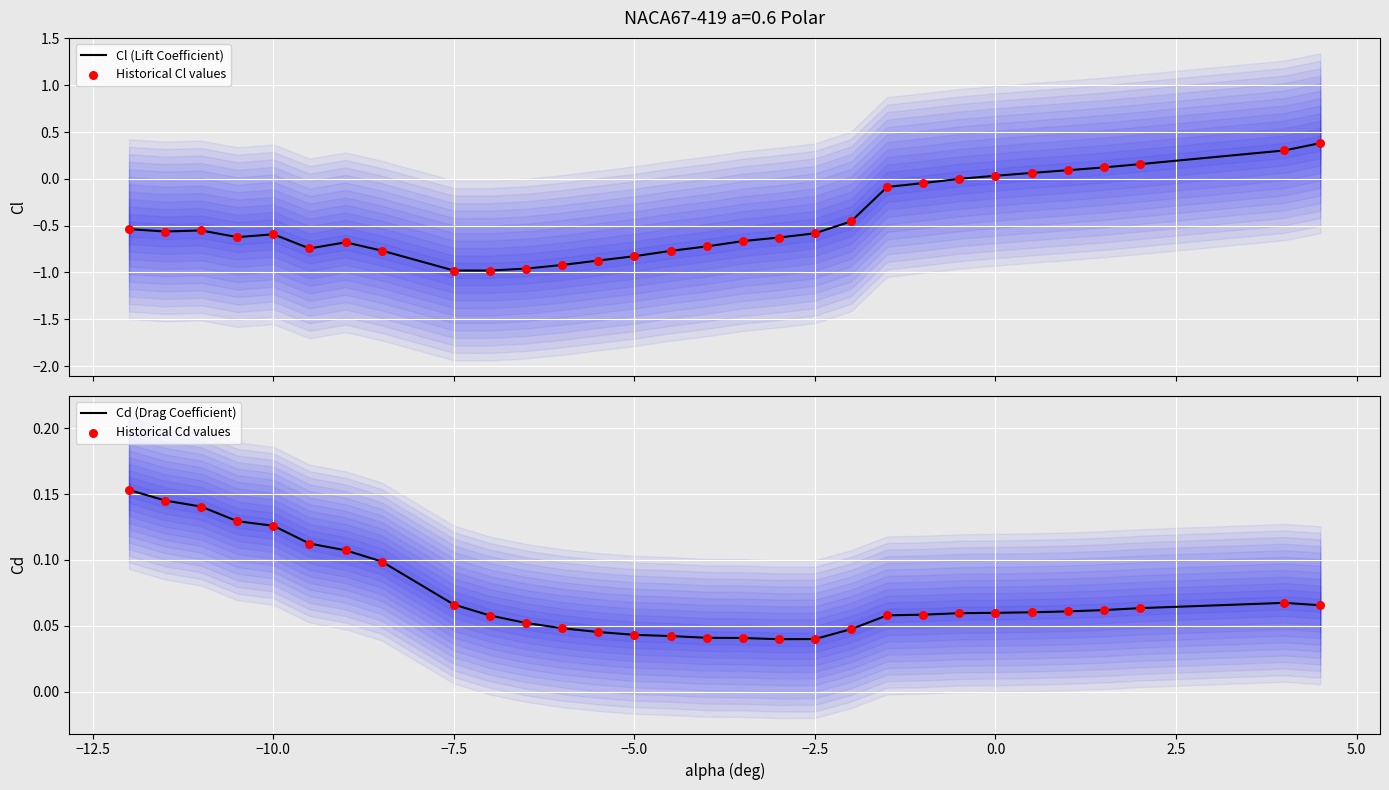

Which series has the largest total across all categories?

Cd (Drag Coefficient)